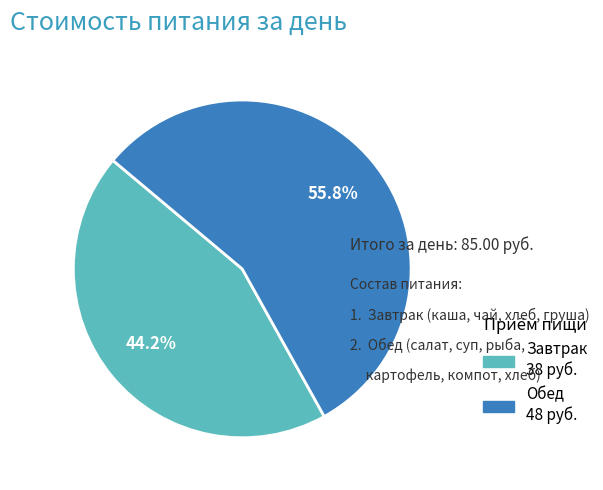

Do Обед and Завтрак together represent more than half of the pie?

Yes